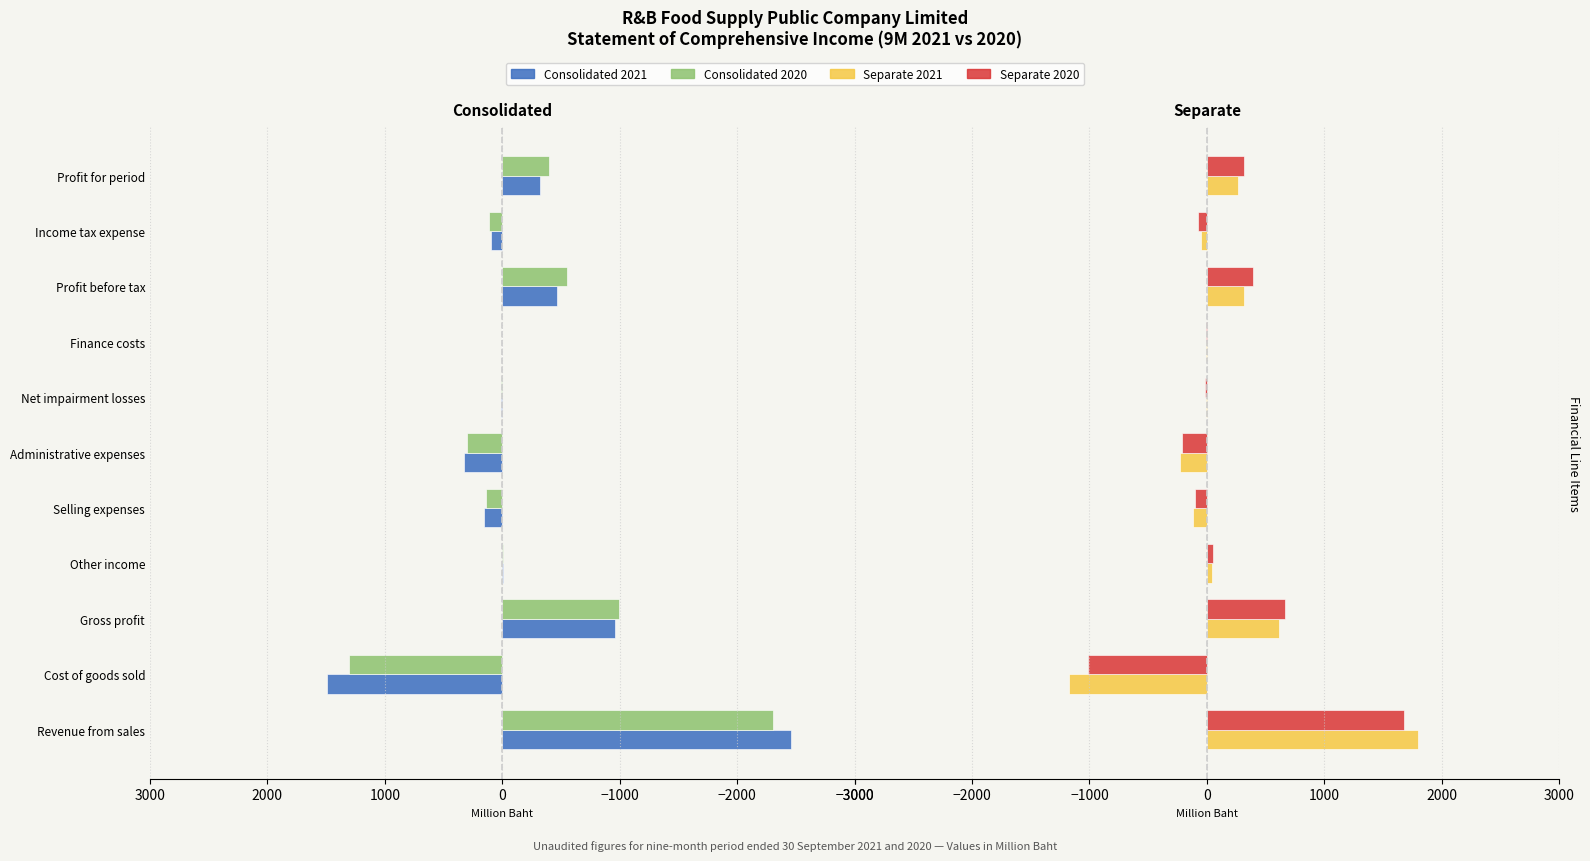

Rank the series by their maximum value, from lowest to highest.

Consolidated 2020, Consolidated 2021, Separate 2020, Separate 2021